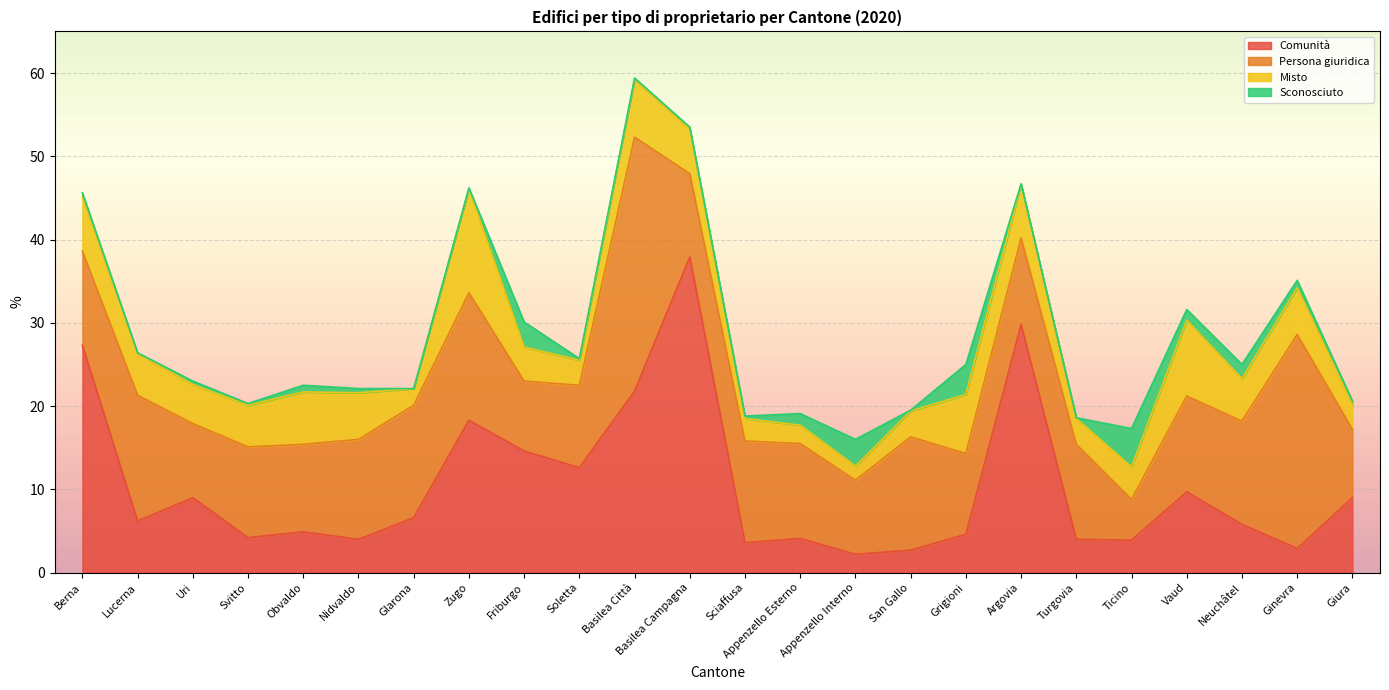

The value of Persona giuridica at Berna is 11.3. True or false?

True